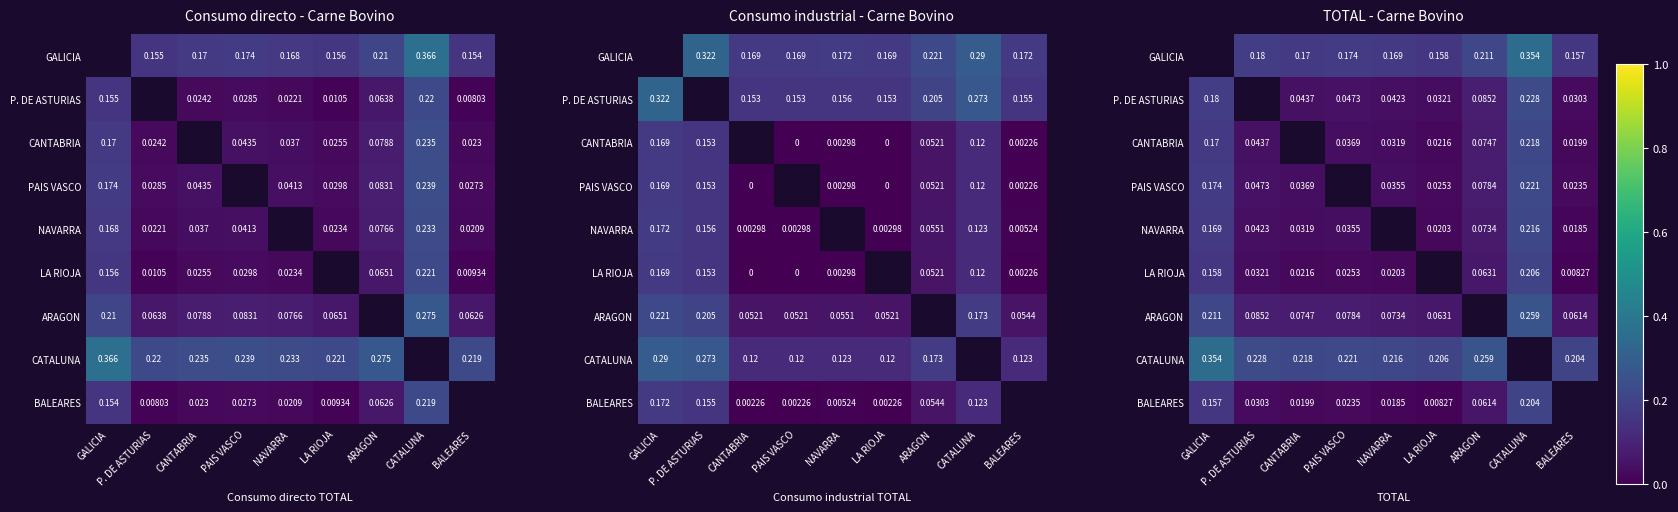

Is it true that BALEARES equals 0.1 at ARAGON?

True